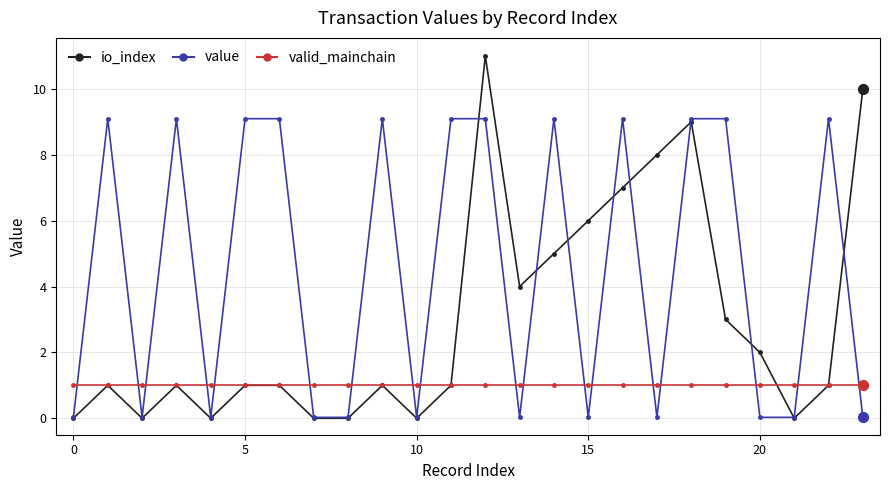

What is the maximum value for valid_mainchain?

1.0